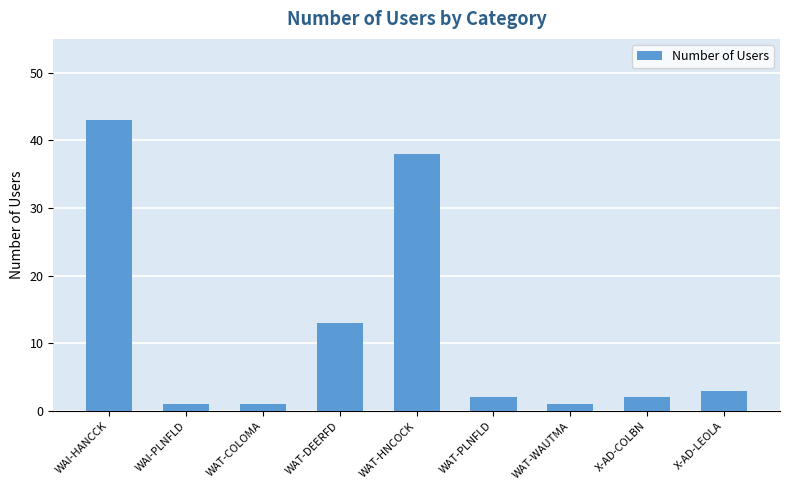

Read the value at WAT-HNCOCK, to the nearest 5.

40